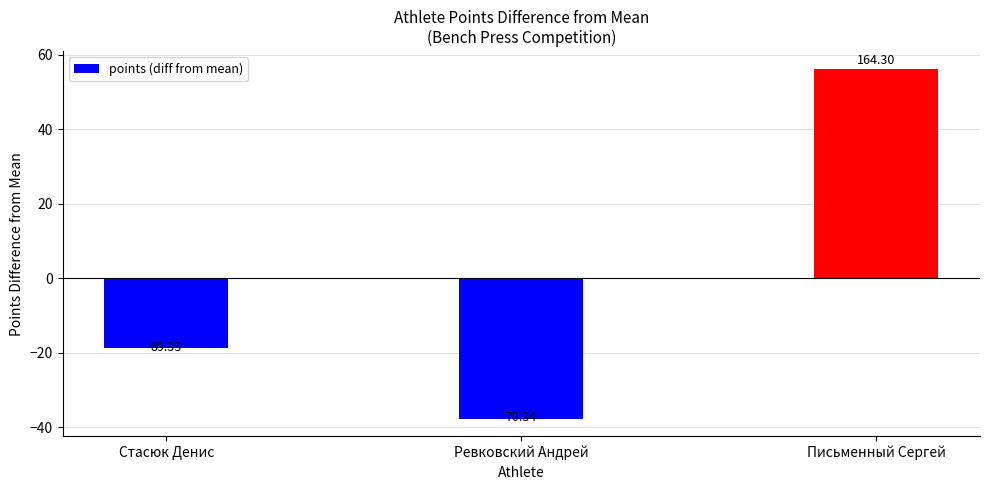

Does the chart contain any negative values?

Yes